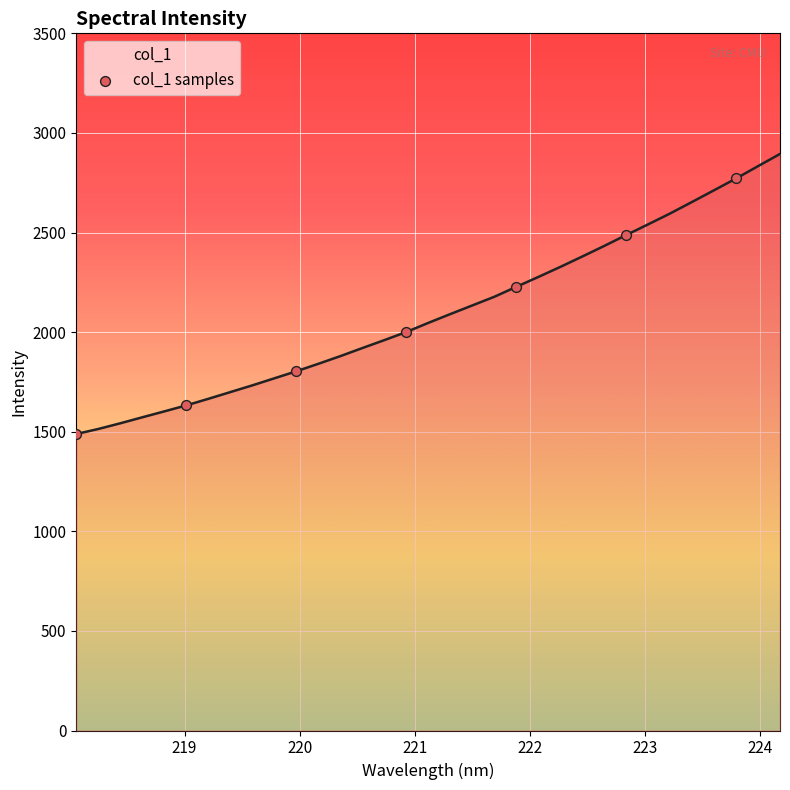

What is the maximum value shown in the chart?

2894.5